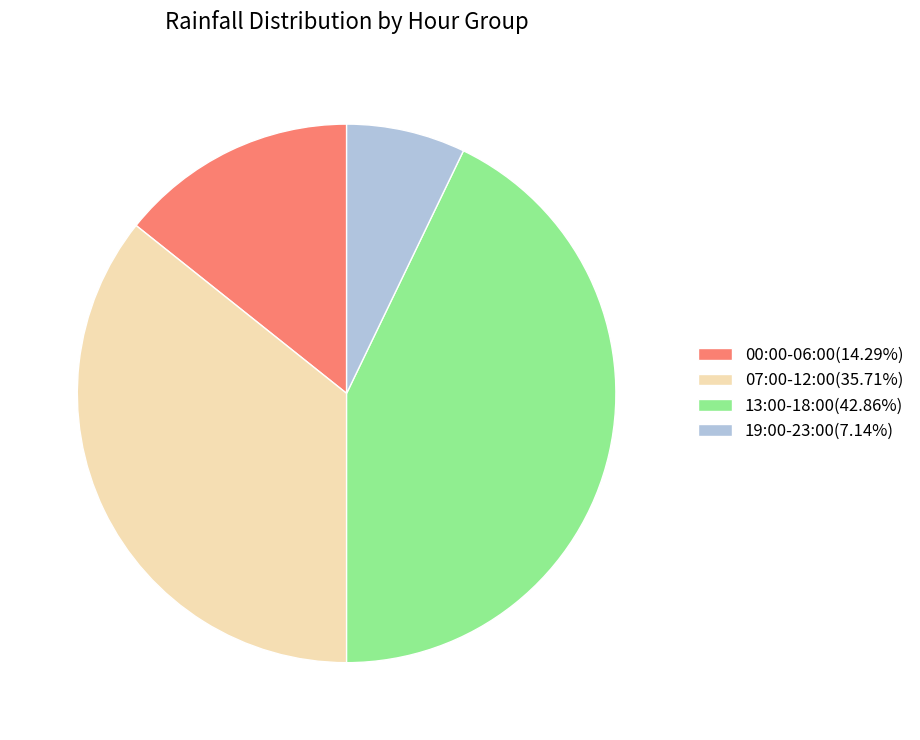

Count the number of slices in the pie.

4